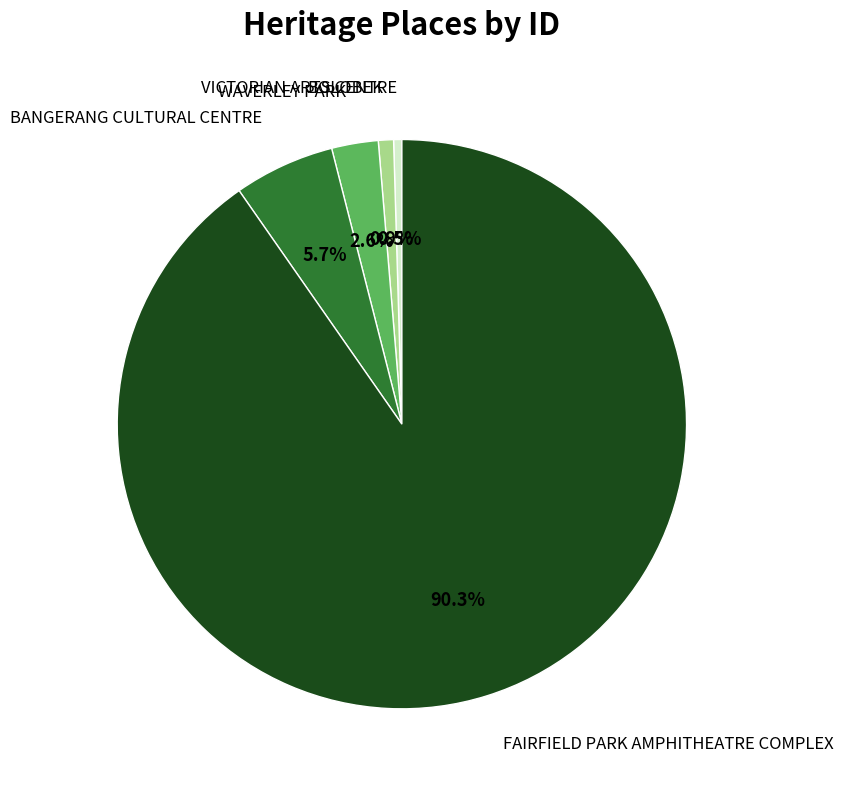

To the nearest percent, what is the difference between the largest and smallest slice percentages?

90%